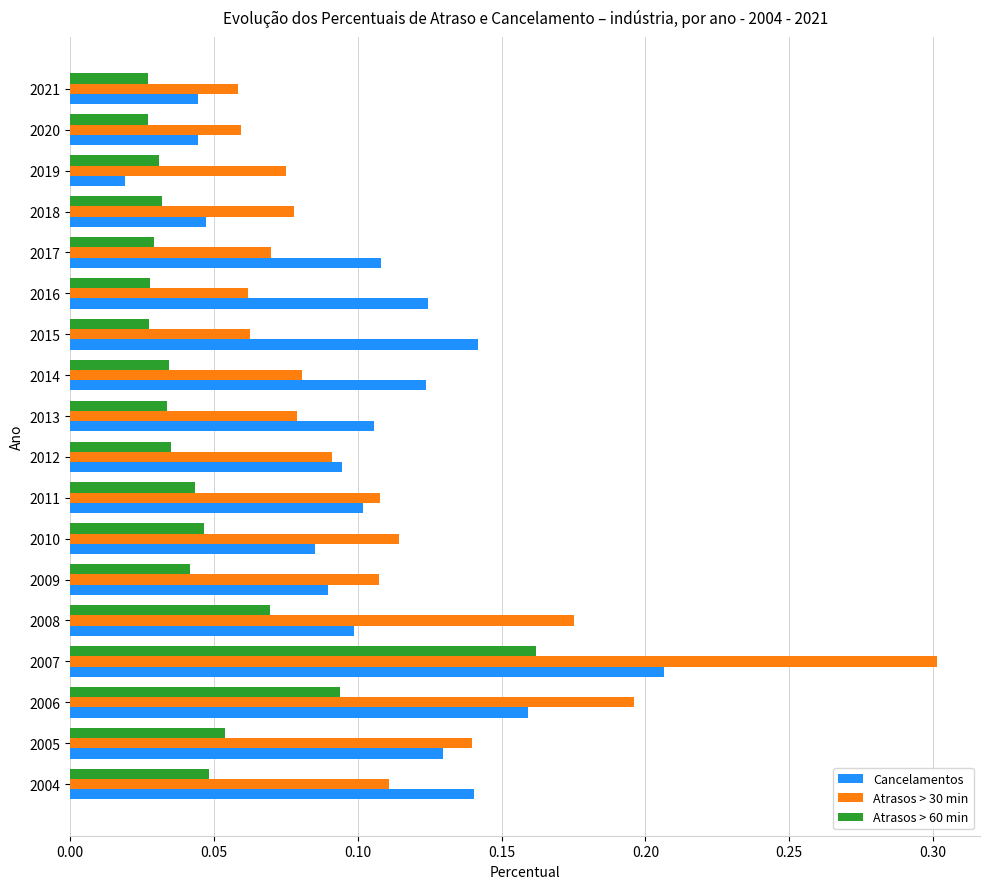

The Cancelamentos series shows 0.1 at 2016. True or false?

True